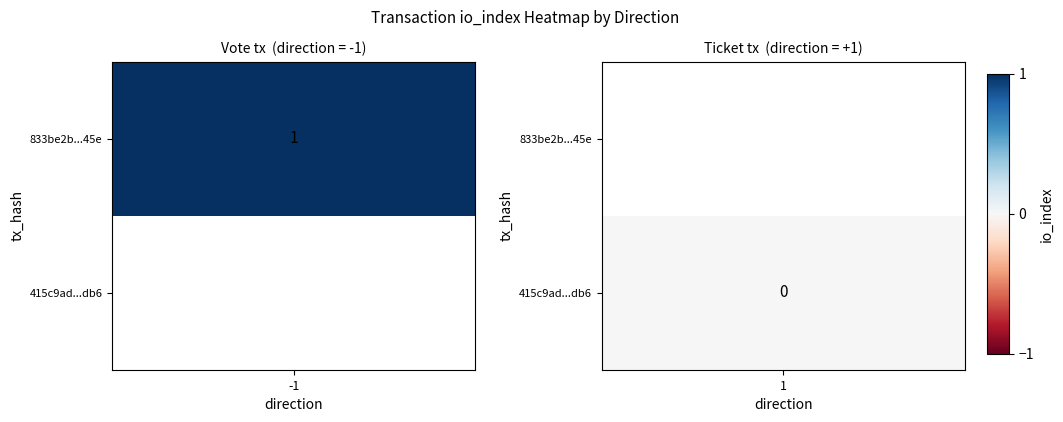

Reading right to left, extract all data points from this chart.

833be2b443f18663cc22eb773d1c007f6a1f45e: 1	-1
415c9ad813cc9bebb87aac0faa114a8e2853db6: 0	1